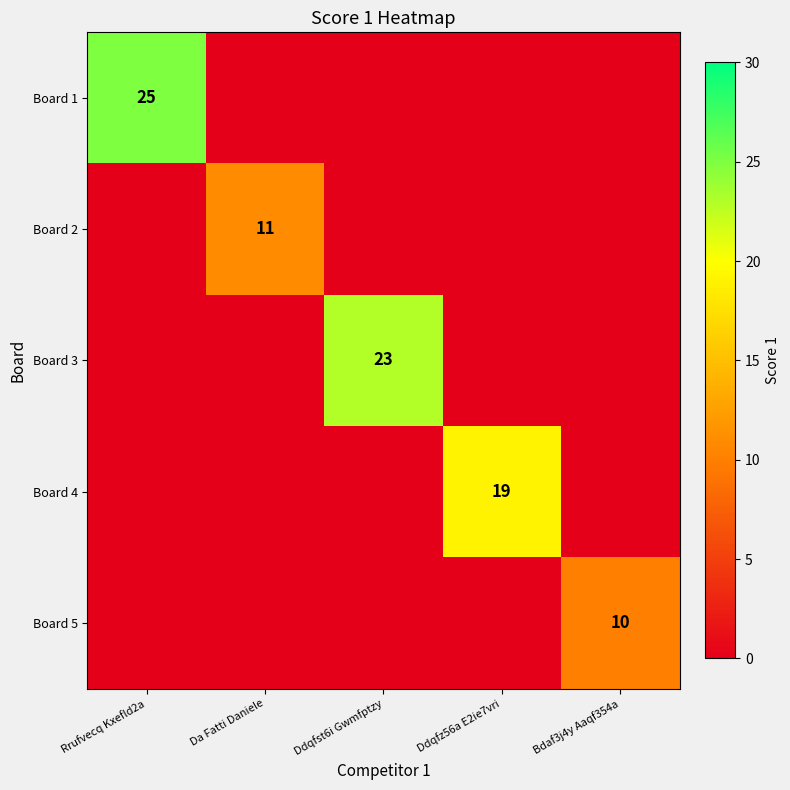

What is the spread (max minus min) of values at Rrufvecq Kxefld2a?

25